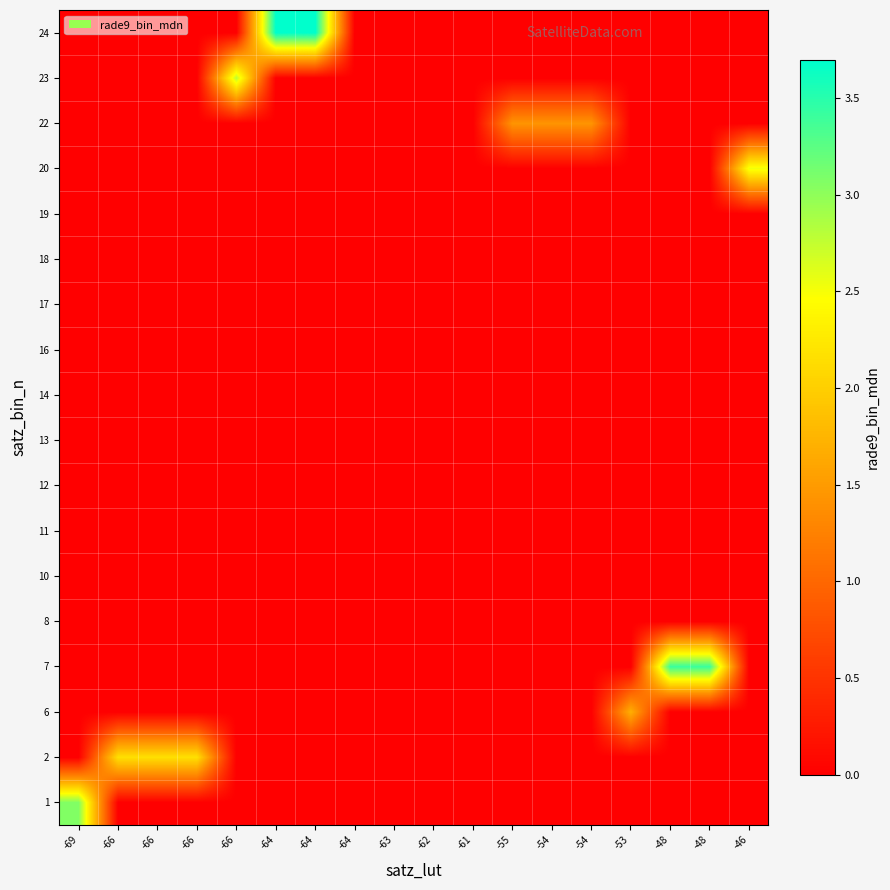

Reading right to left, what are all the values shown in this chart?

1: -46=0.0	-48=0.0	-48=0.0	-53=0.0	-54=0.0	-54=0.0	-55=0.0	-61=0.0	-62=0.0	-63=0.0	-64=0.0	-64=0.0	-64=0.0	-66=0.0	-66=0.0	-66=0.0	-66=0.0	-69=3.1
2: -46=0.0	-48=0.0	-48=0.0	-53=0.0	-54=0.0	-54=0.0	-55=0.0	-61=0.0	-62=0.0	-63=0.0	-64=0.0	-64=0.0	-64=0.0	-66=0.0	-66=2.2	-66=2.2	-66=2.2	-69=0.0
6: -46=0.0	-48=0.0	-48=0.0	-53=1.7	-54=0.0	-54=0.0	-55=0.0	-61=0.0	-62=0.0	-63=0.0	-64=0.0	-64=0.0	-64=0.0	-66=0.0	-66=0.0	-66=0.0	-66=0.0	-69=0.0
7: -46=0.0	-48=3.4	-48=3.4	-53=0.0	-54=0.0	-54=0.0	-55=0.0	-61=0.0	-62=0.0	-63=0.0	-64=0.0	-64=0.0	-64=0.0	-66=0.0	-66=0.0	-66=0.0	-66=0.0	-69=0.0
8: -46=0.0	-48=0.0	-48=0.0	-53=0.0	-54=0.0	-54=0.0	-55=0.0	-61=0.0	-62=0.0	-63=0.0	-64=0.0	-64=0.0	-64=0.0	-66=0.0	-66=0.0	-66=0.0	-66=0.0	-69=0.0
10: -46=0.0	-48=0.0	-48=0.0	-53=0.0	-54=0.0	-54=0.0	-55=0.0	-61=0.0	-62=0.0	-63=0.0	-64=0.0	-64=0.0	-64=0.0	-66=0.0	-66=0.0	-66=0.0	-66=0.0	-69=0.0
11: -46=0.0	-48=0.0	-48=0.0	-53=0.0	-54=0.0	-54=0.0	-55=0.0	-61=0.0	-62=0.0	-63=0.0	-64=0.0	-64=0.0	-64=0.0	-66=0.0	-66=0.0	-66=0.0	-66=0.0	-69=0.0
12: -46=0.0	-48=0.0	-48=0.0	-53=0.0	-54=0.0	-54=0.0	-55=0.0	-61=0.0	-62=0.0	-63=0.0	-64=0.0	-64=0.0	-64=0.0	-66=0.0	-66=0.0	-66=0.0	-66=0.0	-69=0.0
13: -46=0.0	-48=0.0	-48=0.0	-53=0.0	-54=0.0	-54=0.0	-55=0.0	-61=0.0	-62=0.0	-63=0.0	-64=0.0	-64=0.0	-64=0.0	-66=0.0	-66=0.0	-66=0.0	-66=0.0	-69=0.0
14: -46=0.0	-48=0.0	-48=0.0	-53=0.0	-54=0.0	-54=0.0	-55=0.0	-61=0.0	-62=0.0	-63=0.0	-64=0.0	-64=0.0	-64=0.0	-66=0.0	-66=0.0	-66=0.0	-66=0.0	-69=0.0
16: -46=0.0	-48=0.0	-48=0.0	-53=0.0	-54=0.0	-54=0.0	-55=0.0	-61=0.0	-62=0.0	-63=0.0	-64=0.0	-64=0.0	-64=0.0	-66=0.0	-66=0.0	-66=0.0	-66=0.0	-69=0.0
17: -46=0.0	-48=0.0	-48=0.0	-53=0.0	-54=0.0	-54=0.0	-55=0.0	-61=0.0	-62=0.0	-63=0.0	-64=0.0	-64=0.0	-64=0.0	-66=0.0	-66=0.0	-66=0.0	-66=0.0	-69=0.0
18: -46=0.0	-48=0.0	-48=0.0	-53=0.0	-54=0.0	-54=0.0	-55=0.0	-61=0.0	-62=0.0	-63=0.0	-64=0.0	-64=0.0	-64=0.0	-66=0.0	-66=0.0	-66=0.0	-66=0.0	-69=0.0
19: -46=0.0	-48=0.0	-48=0.0	-53=0.0	-54=0.0	-54=0.0	-55=0.0	-61=0.0	-62=0.0	-63=0.0	-64=0.0	-64=0.0	-64=0.0	-66=0.0	-66=0.0	-66=0.0	-66=0.0	-69=0.0
20: -46=2.5	-48=0.0	-48=0.0	-53=0.0	-54=0.0	-54=0.0	-55=0.0	-61=0.0	-62=0.0	-63=0.0	-64=0.0	-64=0.0	-64=0.0	-66=0.0	-66=0.0	-66=0.0	-66=0.0	-69=0.0
22: -46=0.0	-48=0.0	-48=0.0	-53=0.0	-54=1.4	-54=1.4	-55=1.4	-61=0.0	-62=0.0	-63=0.0	-64=0.0	-64=0.0	-64=0.0	-66=0.0	-66=0.0	-66=0.0	-66=0.0	-69=0.0
23: -46=0.0	-48=0.0	-48=0.0	-53=0.0	-54=0.0	-54=0.0	-55=0.0	-61=0.0	-62=0.0	-63=0.0	-64=0.0	-64=0.0	-64=0.0	-66=2.8	-66=0.0	-66=0.0	-66=0.0	-69=0.0
24: -46=0.0	-48=0.0	-48=0.0	-53=0.0	-54=0.0	-54=0.0	-55=0.0	-61=0.0	-62=0.0	-63=0.0	-64=0.0	-64=3.7	-64=3.7	-66=0.0	-66=0.0	-66=0.0	-66=0.0	-69=0.0